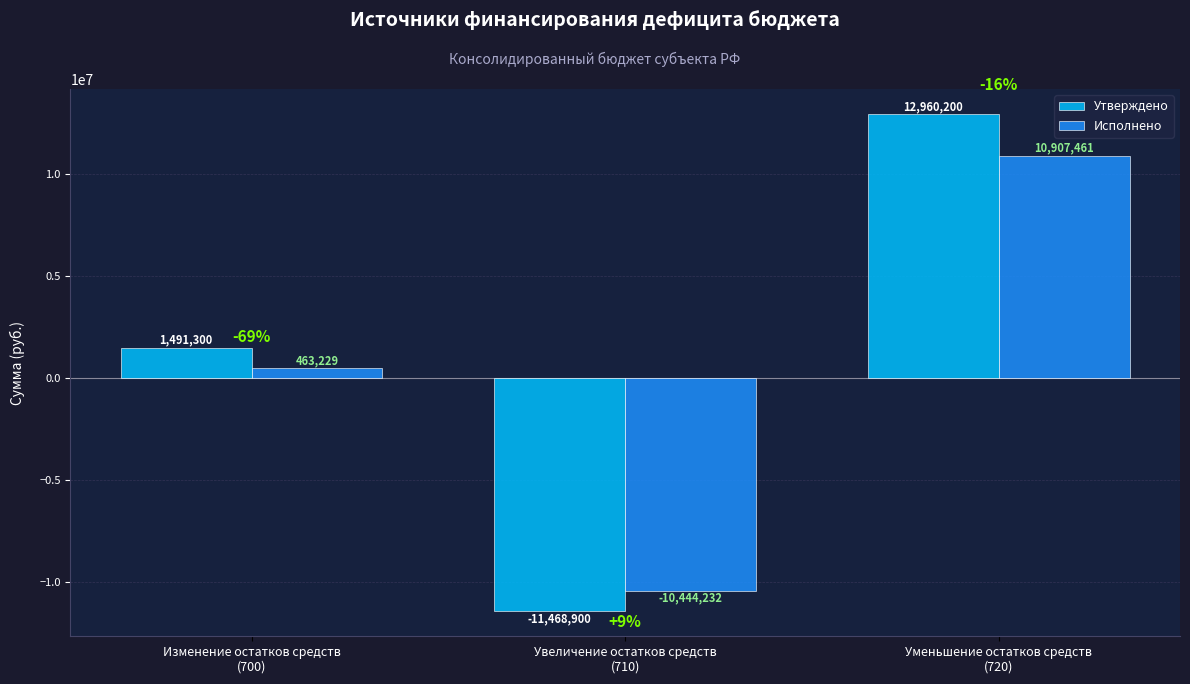

The value of Утверждено at Увеличение остатков средств
(710) is -11468900.0. True or false?

True